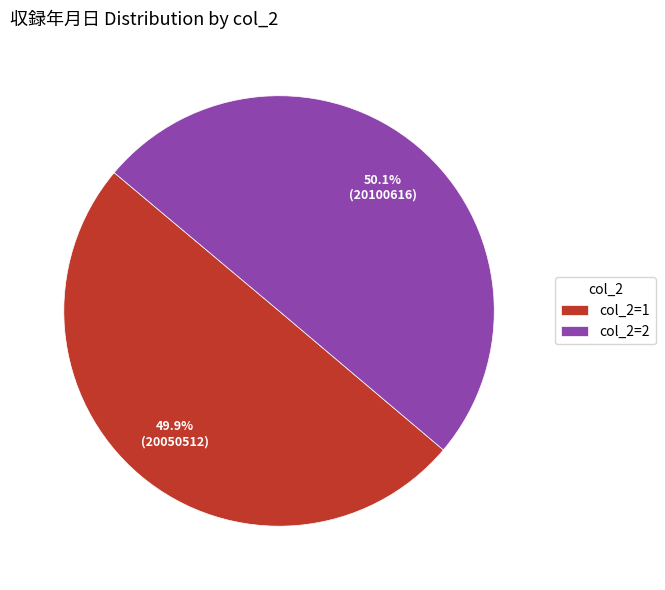

Combined, do col_2=1 and col_2=2 account for over 50%?

Yes